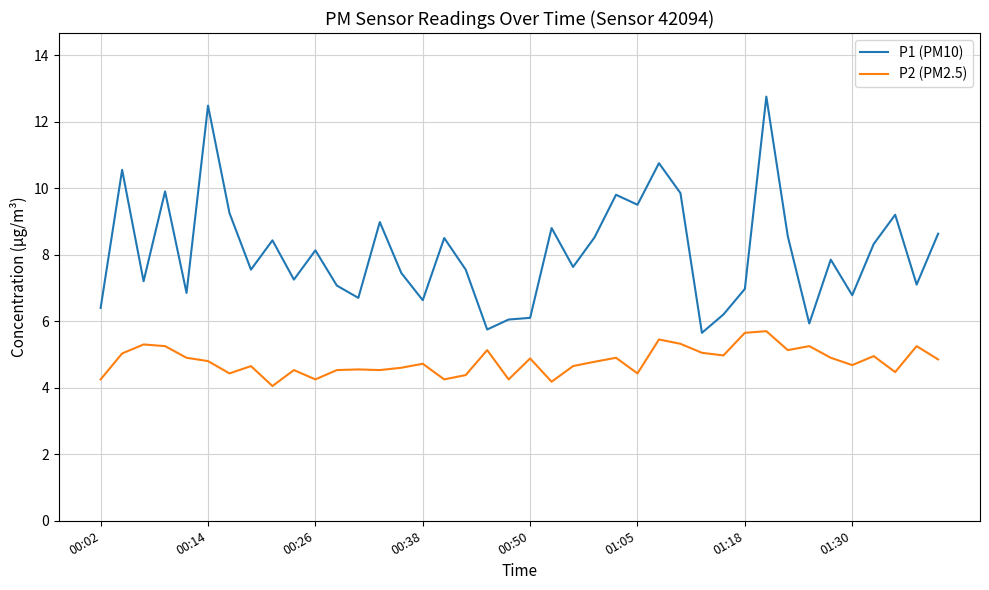

What is the greatest value displayed?

12.8